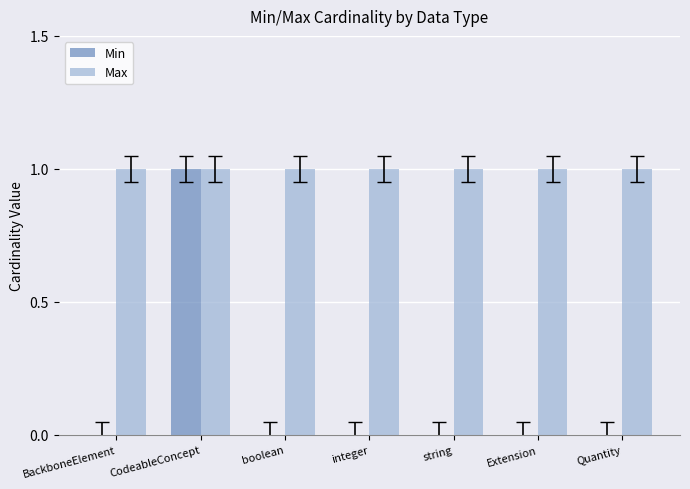

What is the sum of all Max values?

7